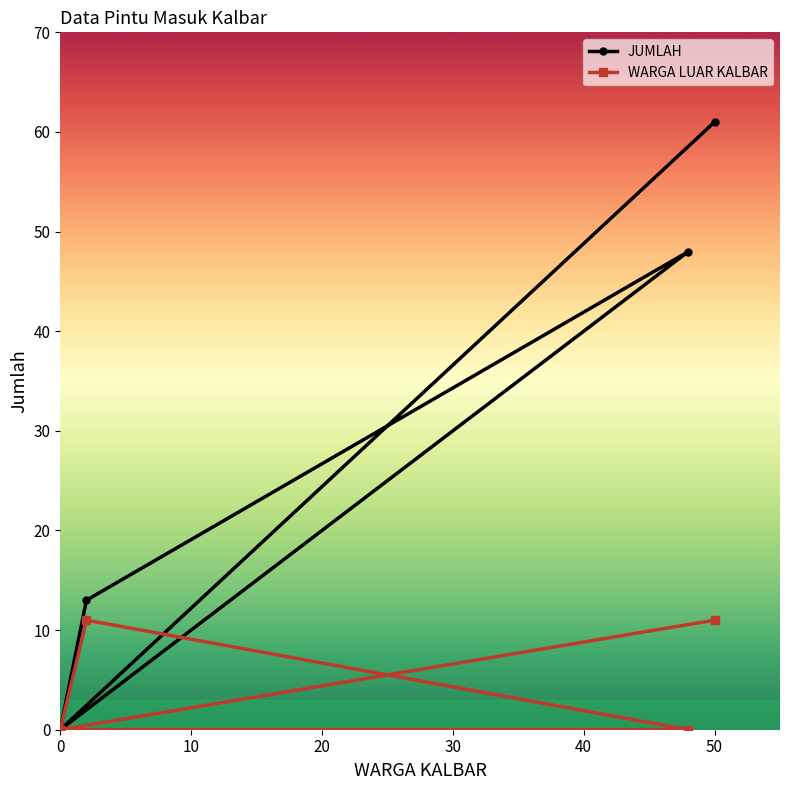

How many lines are shown in the chart?

2